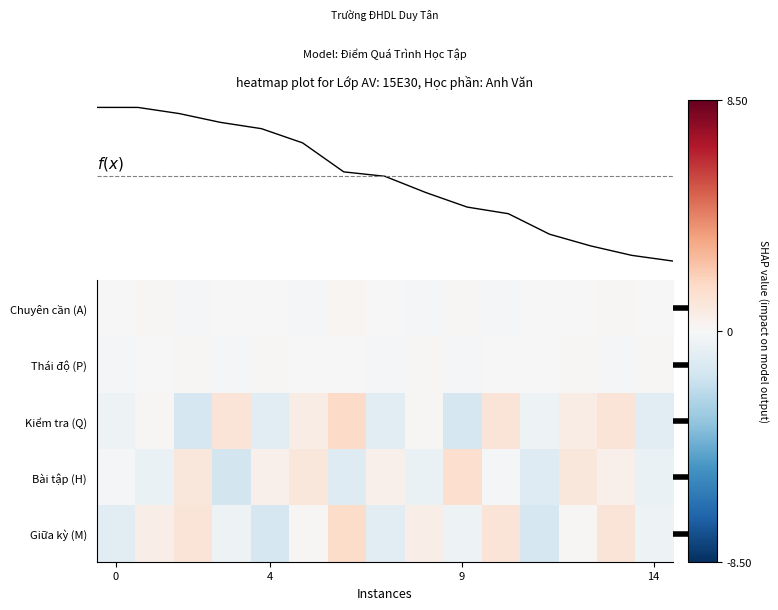

At how many categories does at least one series exceed 0?

15